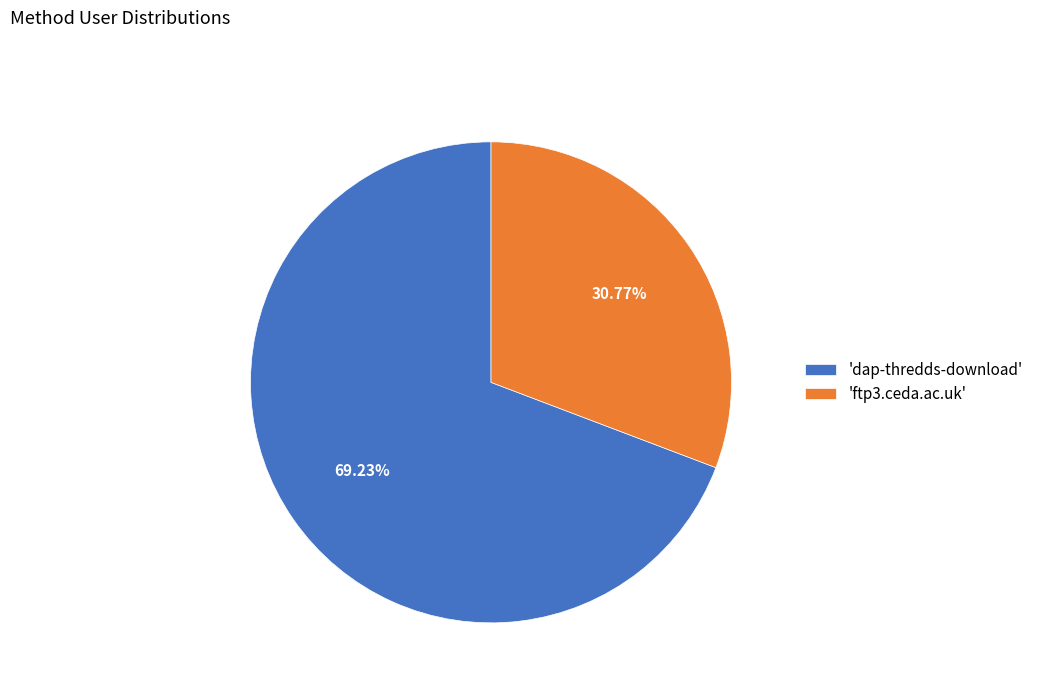

What is the ratio of the value at 'ftp3.ceda.ac.uk' to the value at 'dap-thredds-download'?

0.4